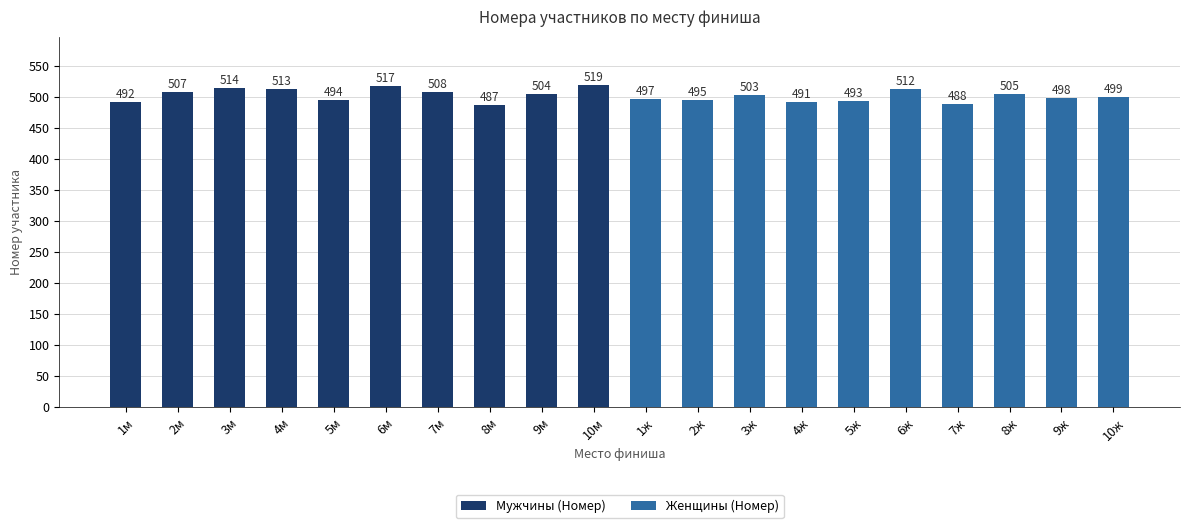

What is the label of the 9th bar from the left?

9м